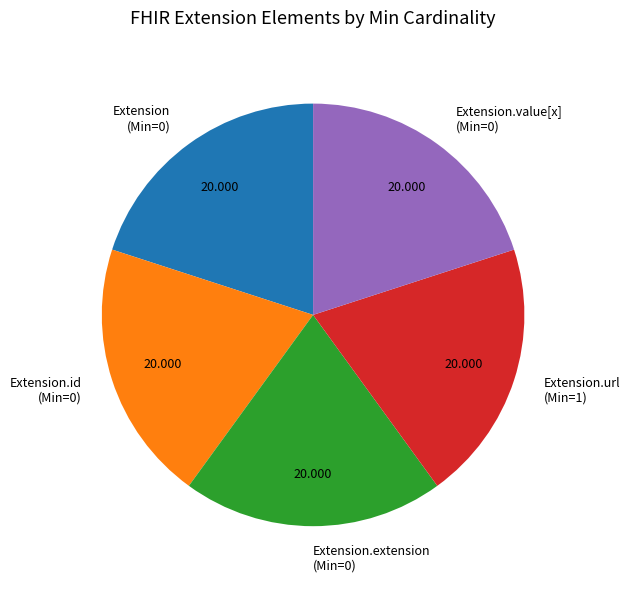

Does Extension.id (Min=0) account for over 50% of the chart?

No